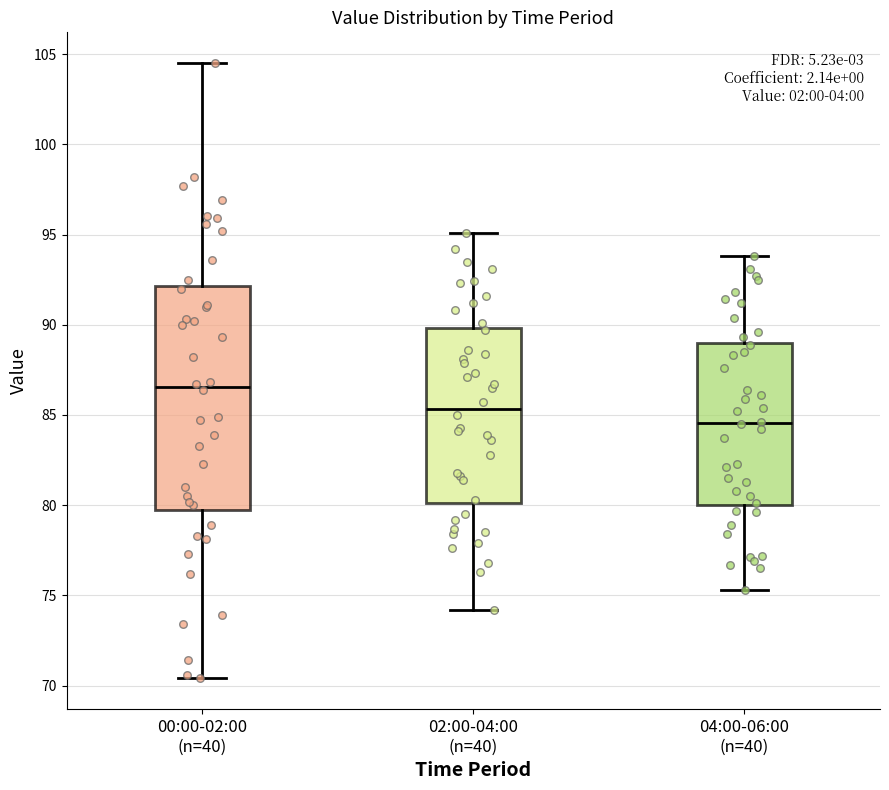

Which box is the tallest, from its lower edge to its upper edge?

00:00-02:00 (n=40)